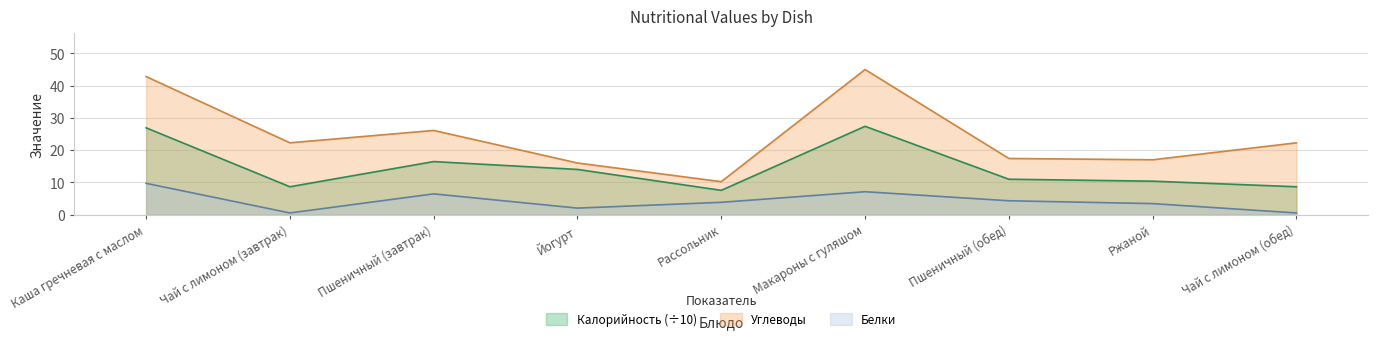

Which has a higher value, Пшеничный (завтрак) or Чай с лимоном (завтрак)?

Пшеничный (завтрак)